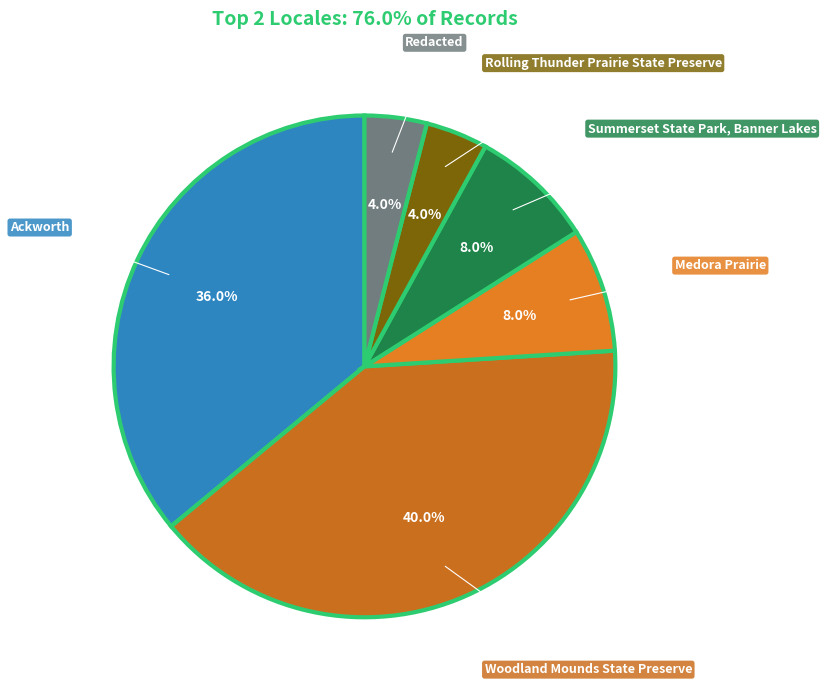

What is the total percentage of Rolling Thunder Prairie State Preserve and Redacted?

8.0%